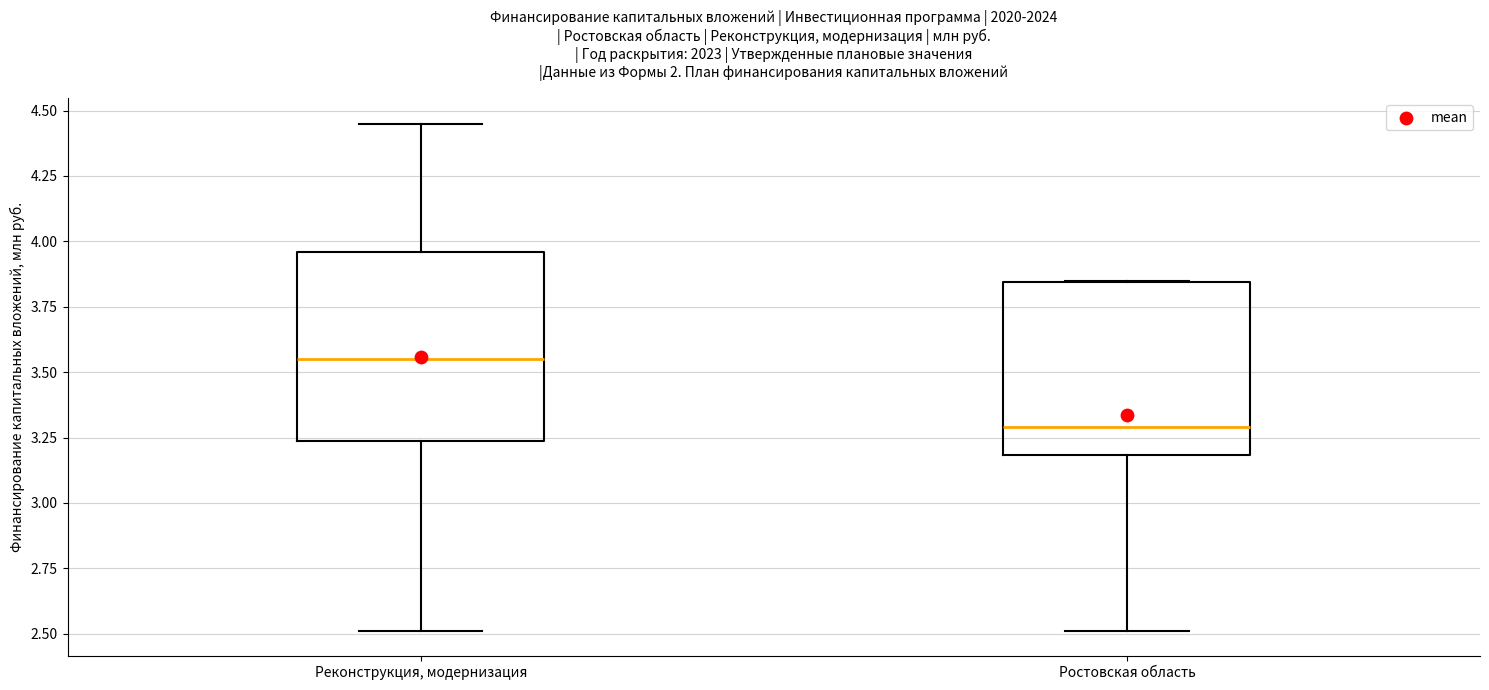

Which box's median line is the lowest?

Ростовская область